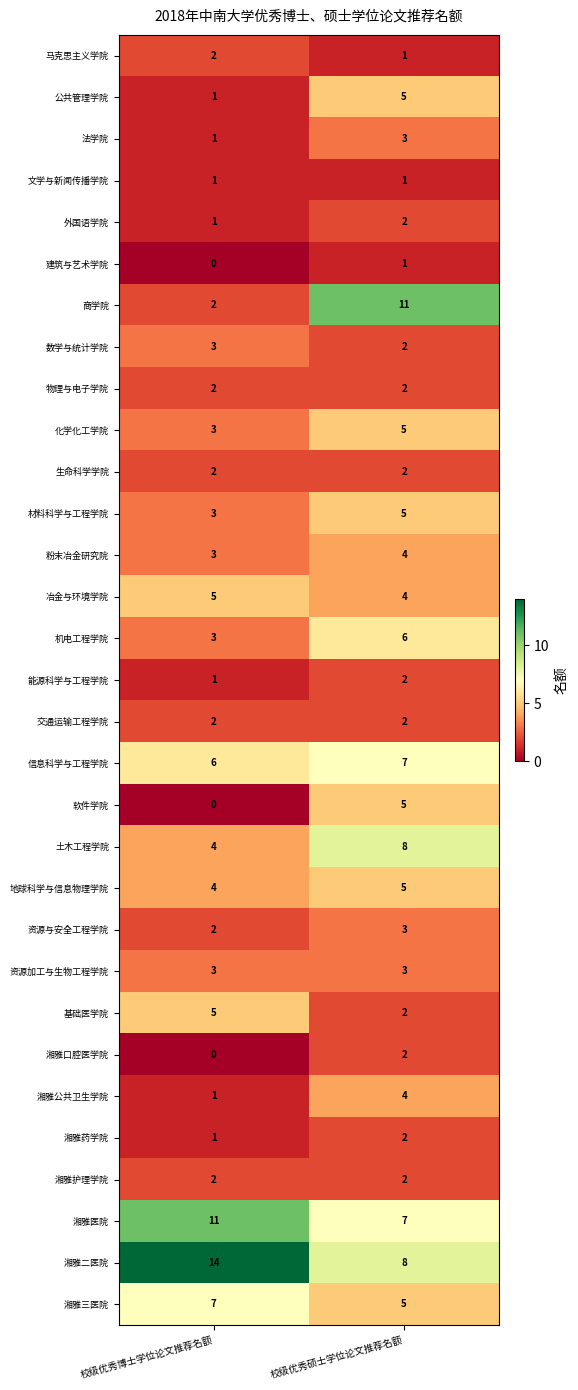

At how many categories does at least one series exceed 8?

2